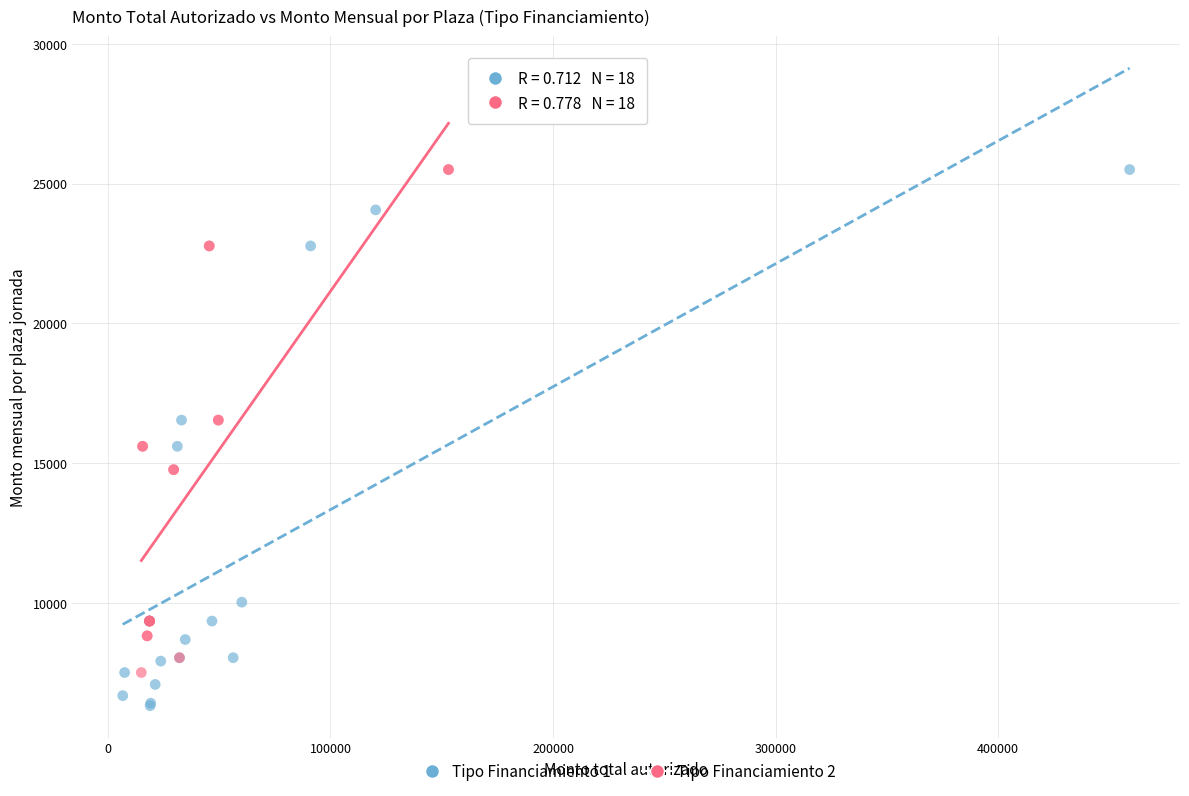

What are all the series names shown in the legend?

Tipo Financiamiento 1, Tipo Financiamiento 2